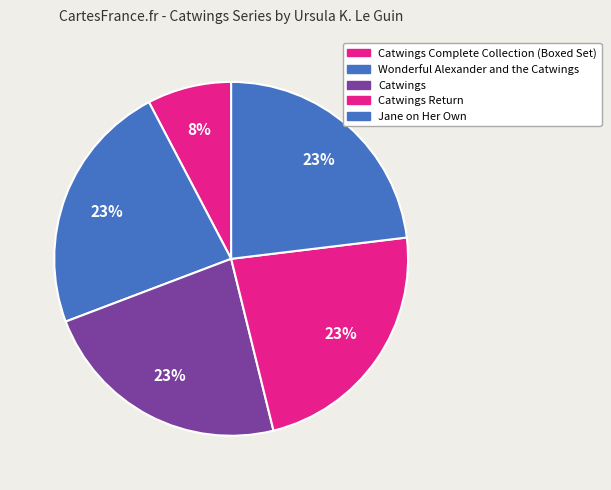

What is the ratio of the value at Catwings Return to the value at Wonderful Alexander and the Catwings?

1.0